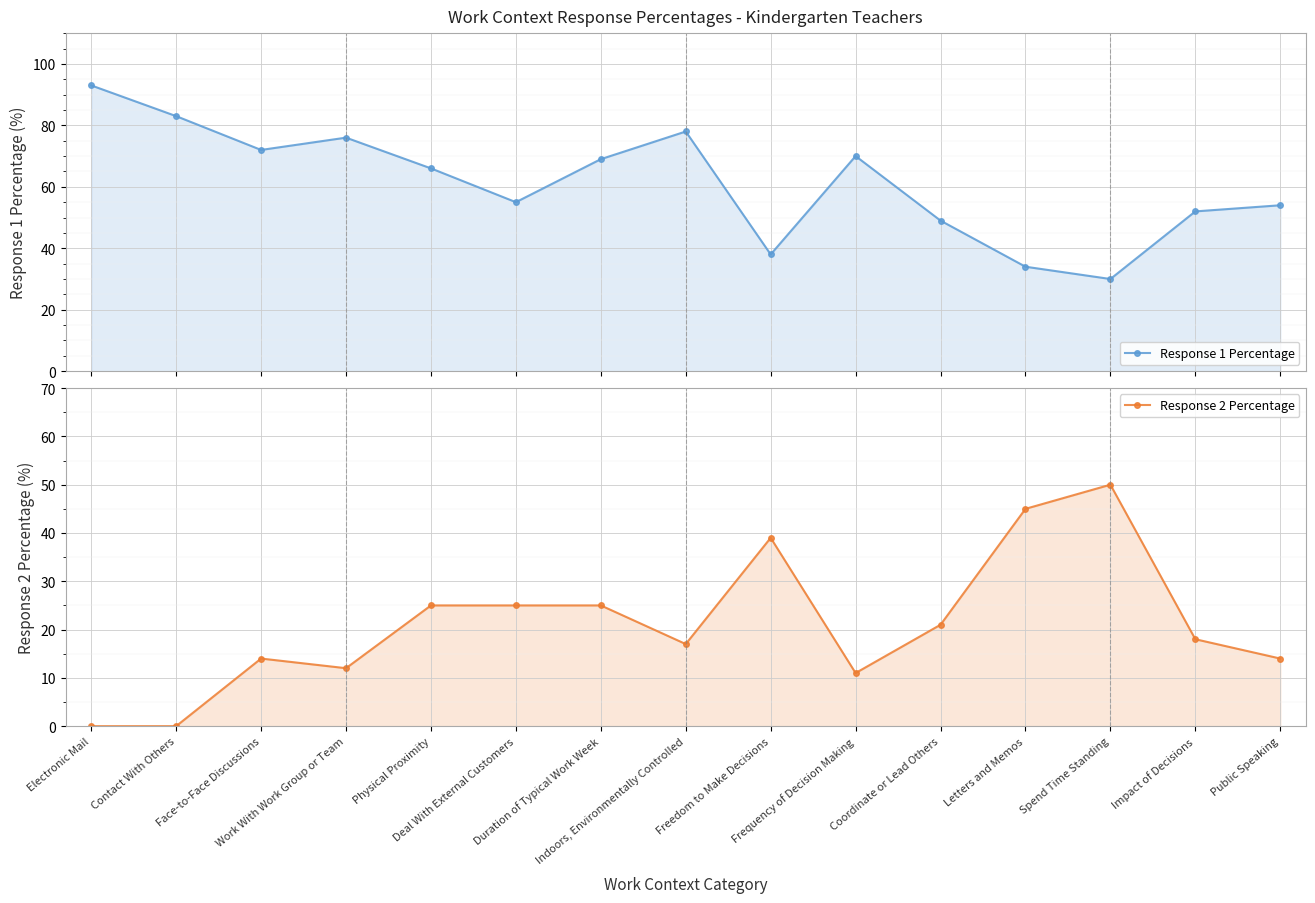

What is the minimum value for Response 1 Percentage?

30